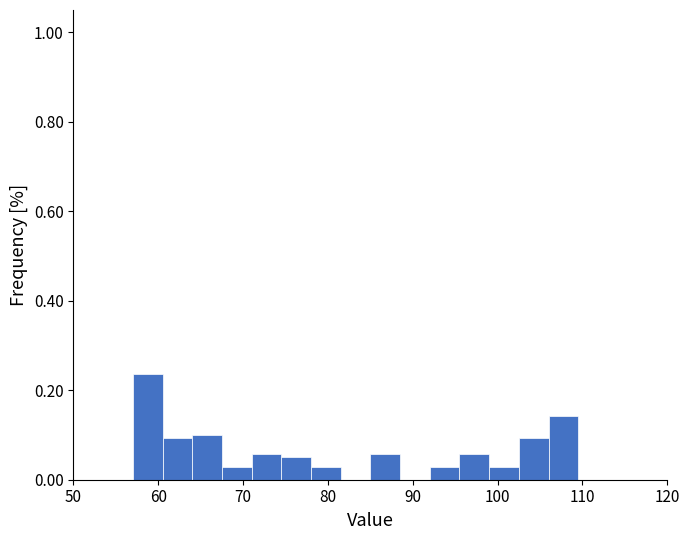

Around what value on the x-axis is the tallest bar? Give the approximate position of its centre, as read against the axis.

59